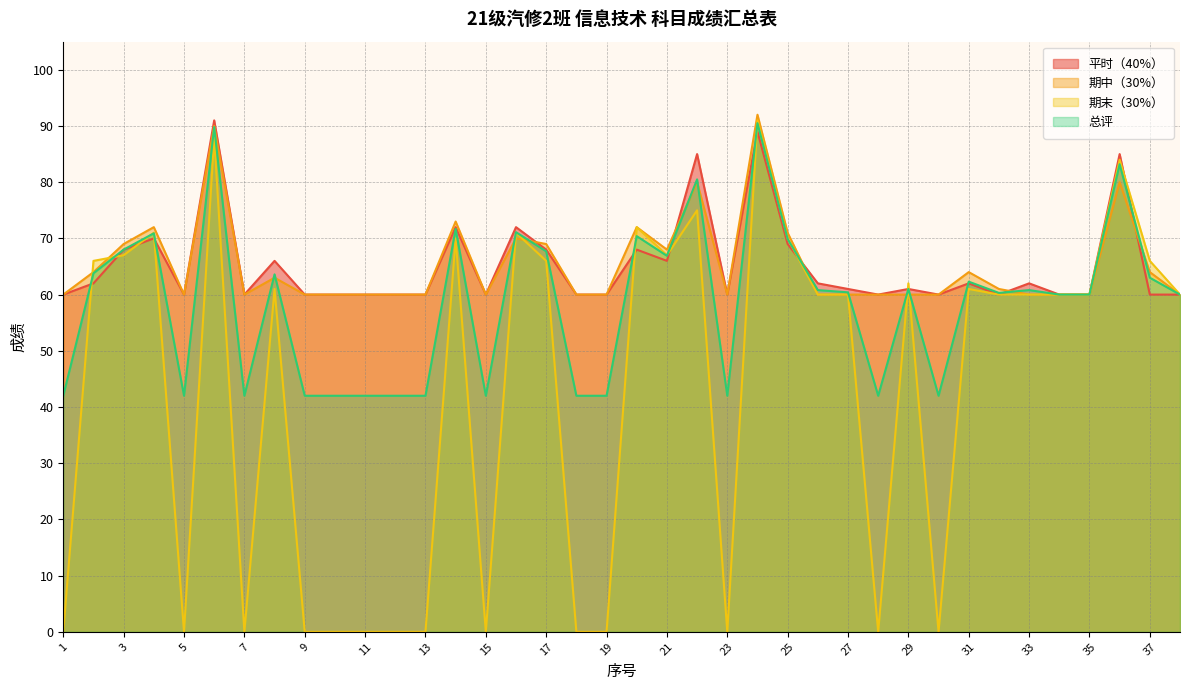

Reading right to left, what are all the values shown in this chart?

平时（40%）: 60.0	60.0	85.0	60.0	60.0	62.0	60.0	62.0	60.0	61.0	60.0	61.0	62.0	69.0	89.0	60.0	85.0	66.0	68.0	60.0	60.0	68.0	72.0	60.0	72.0	60.0	60.0	60.0	60.0	60.0	66.0	60.0	91.0	60.0	70.0	68.0	62.0	60.0
期中（30%）: 60.0	64.0	80.0	60.0	60.0	60.0	61.0	64.0	60.0	60.0	60.0	60.0	60.0	71.0	92.0	60.0	80.0	68.0	72.0	60.0	60.0	69.0	70.0	60.0	73.0	60.0	60.0	60.0	60.0	60.0	63.0	60.0	90.0	60.0	72.0	69.0	64.0	60.0
期末（30%）: 60.0	66.0	84.0	60.0	60.0	60.0	60.0	61.0	0.0	62.0	0.0	60.0	60.0	70.0	91.0	0.0	75.0	67.0	72.0	0.0	0.0	66.0	71.0	0.0	70.0	0.0	0.0	0.0	0.0	0.0	61.0	0.0	88.0	0.0	71.0	67.0	66.0	0.0
总评: 60.0	63.0	83.2	60.0	60.0	60.8	60.3	62.3	42.0	61.0	42.0	60.4	60.8	69.9	90.5	42.0	80.5	66.9	70.4	42.0	42.0	67.7	71.1	42.0	71.7	42.0	42.0	42.0	42.0	42.0	63.6	42.0	89.8	42.0	70.9	68.0	63.8	42.0